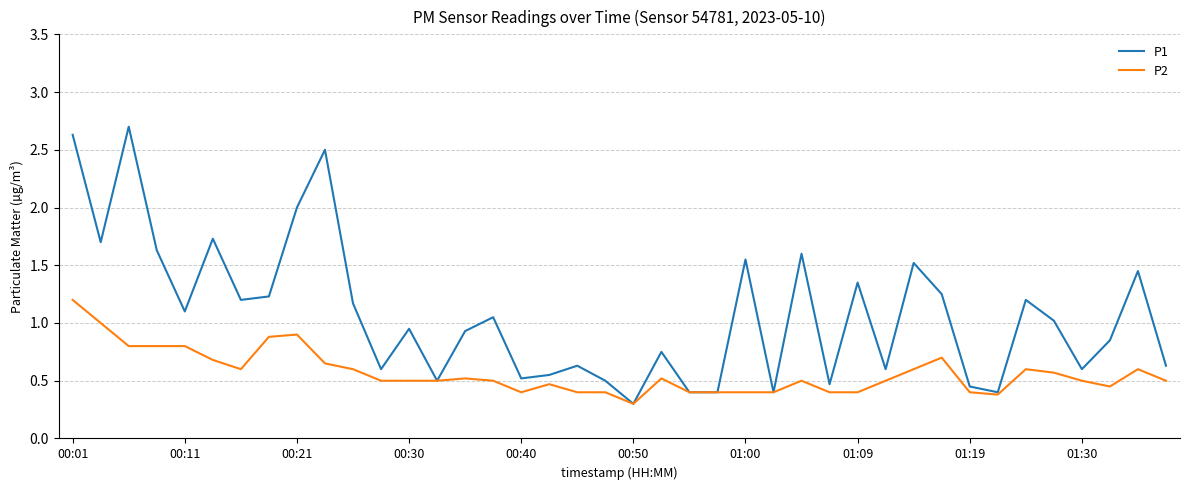

Which series has the largest total across all categories?

P1